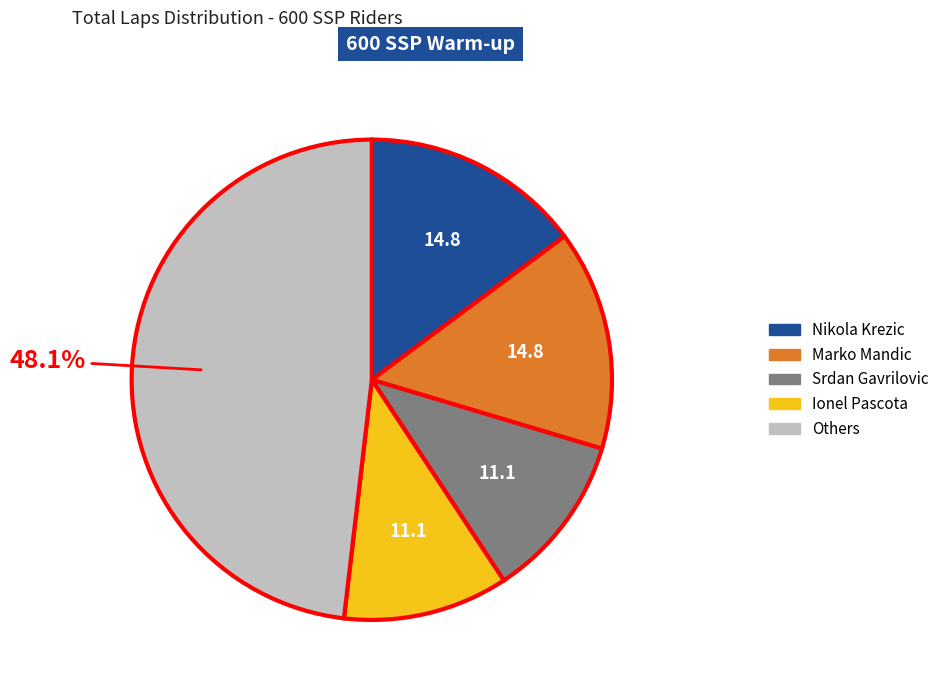

Is there any slice that represents more than half of the pie?

No